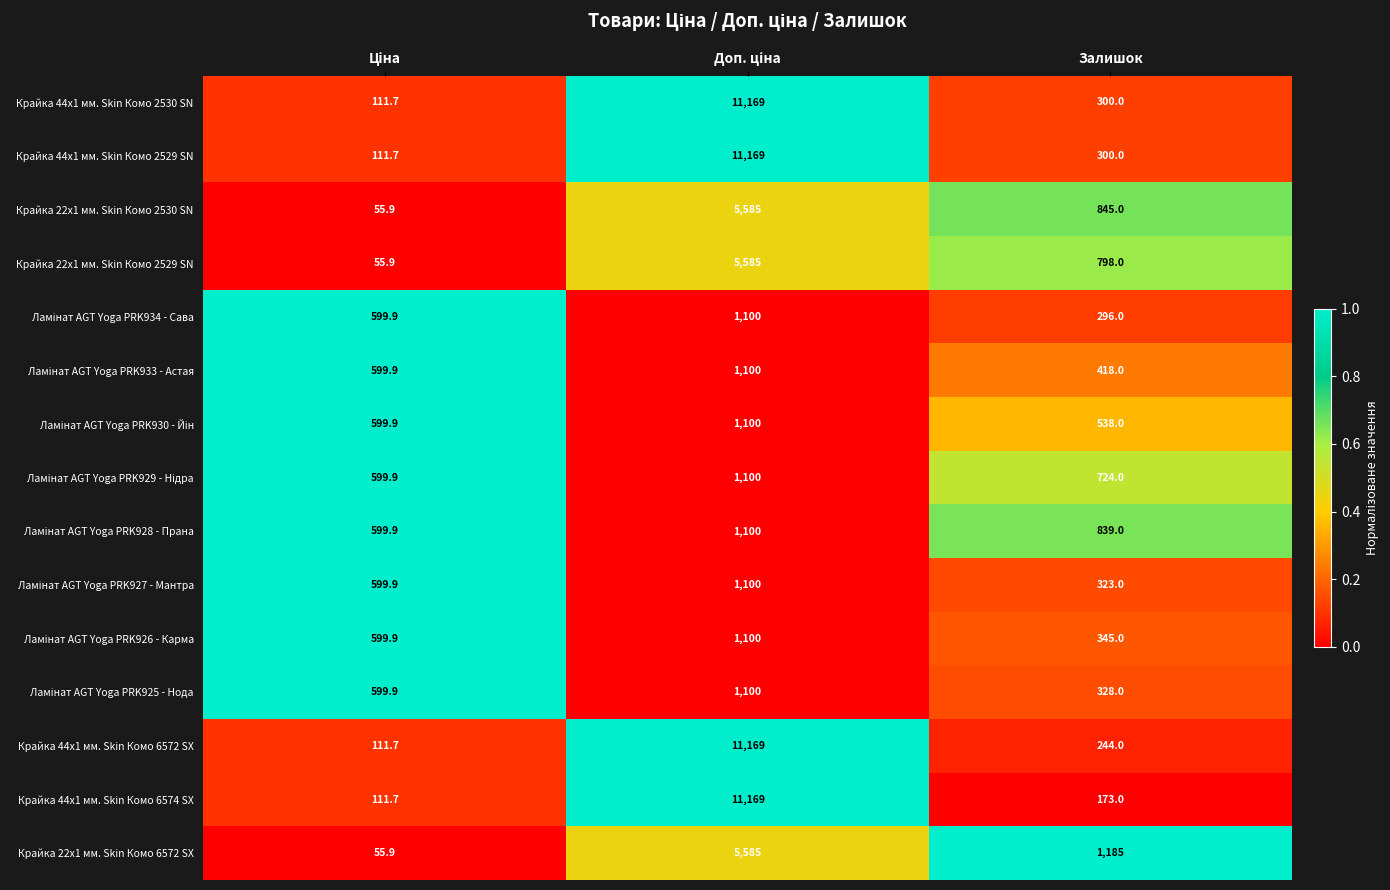

What is the difference between the maximum and minimum values in the Крайка 44x1 мм. Skin Комо 6574 SX series?

11057.3